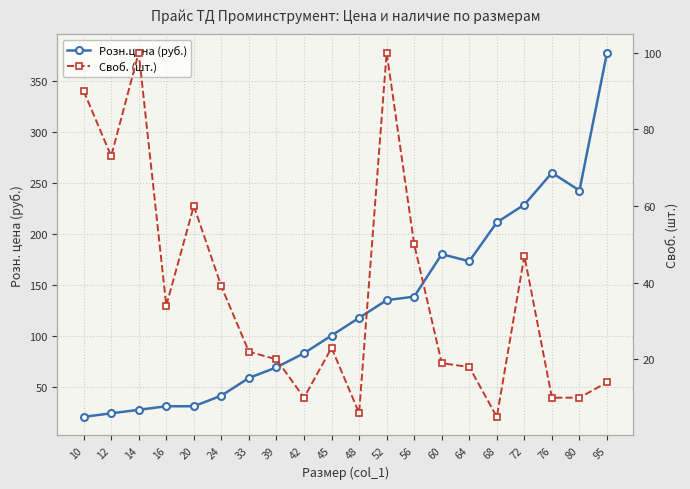

At which category is the sum across all series the highest?

95